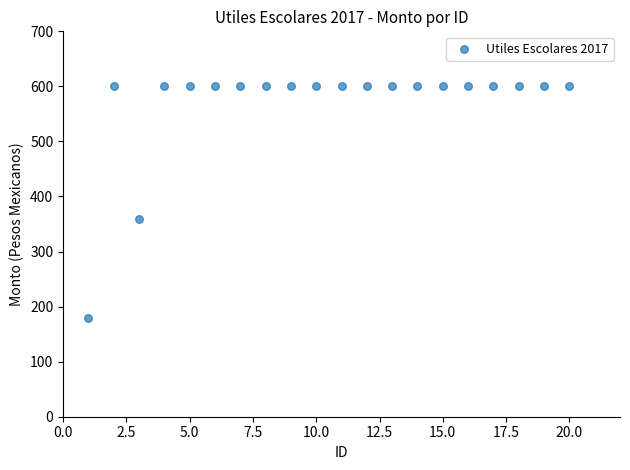

What is the range of Y values (max minus min)?

420